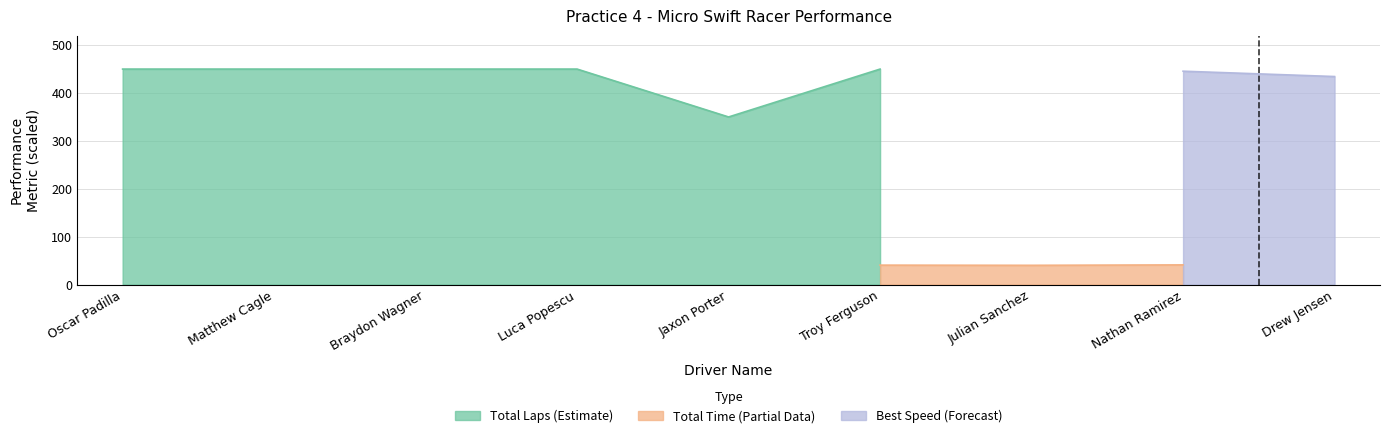

Does the chart display data point markers on the line(s)?

No